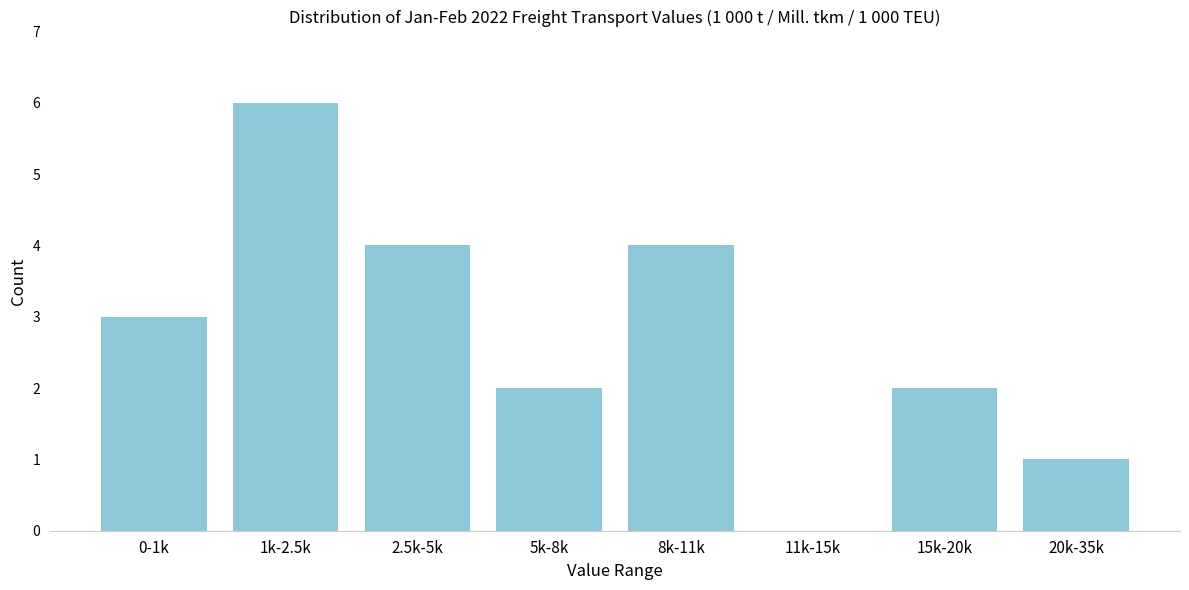

Reading left to right, extract all data points from this chart.

0-1k=3	1k-2.5k=6	2.5k-5k=4	5k-8k=2	8k-11k=4	11k-15k=0	15k-20k=2	20k-35k=1